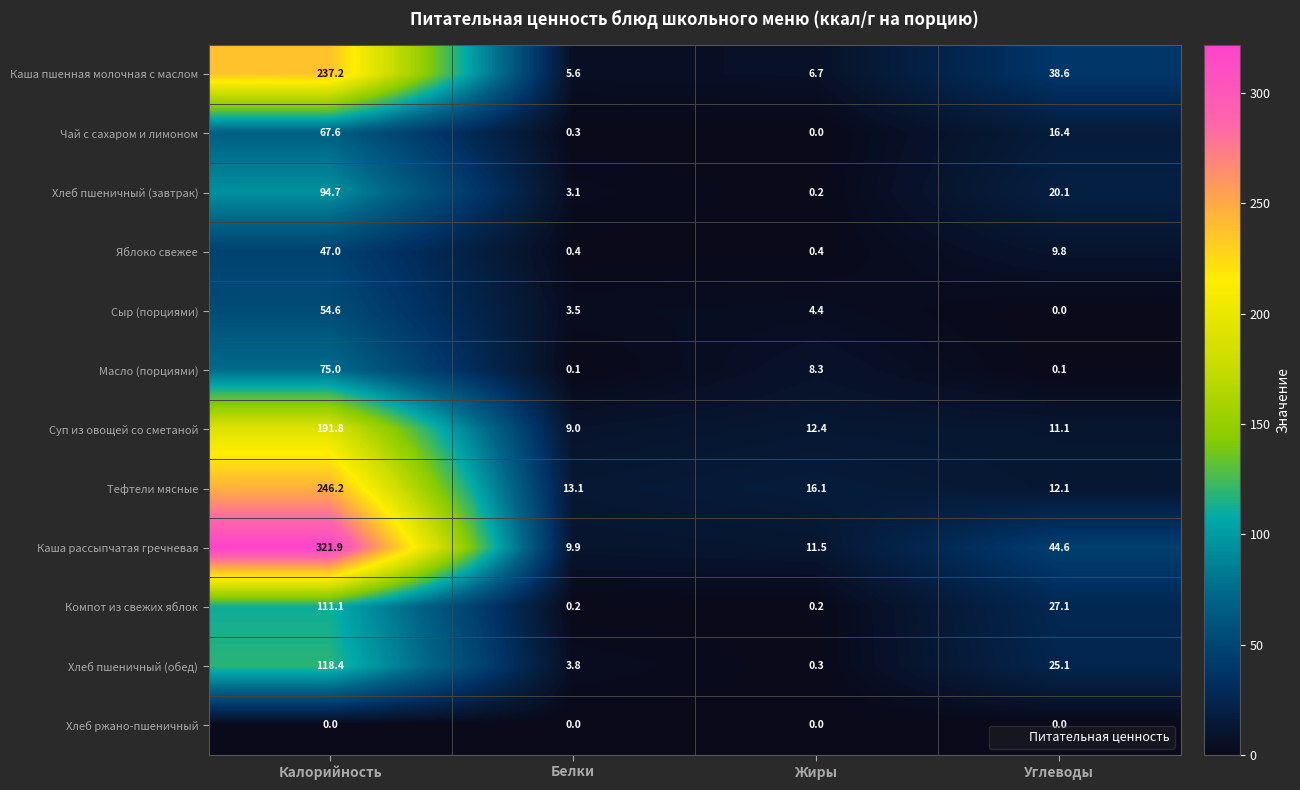

Which series has the widest spread of values?

Каша рассыпчатая гречневая